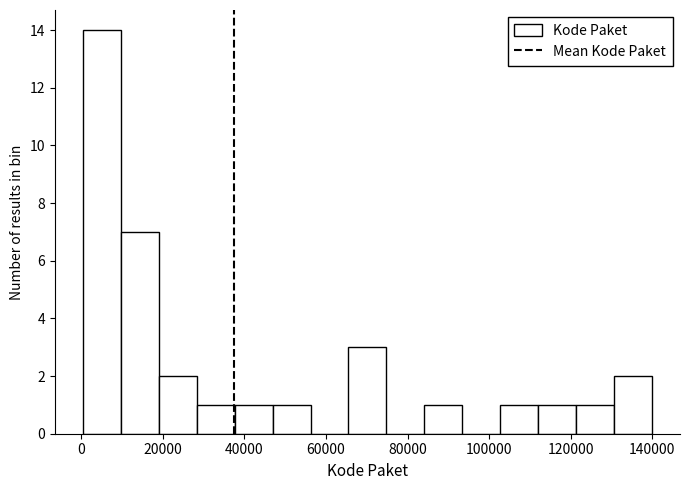

Reading left to right, list every bar in this chart as the range it spans on the x-axis followed by its height. Neither the bar edges nor the heights are printed on the chart, so give them approximately, as read against the axes.

0 to 10000: 14
10000 to 20000: 7
20000 to 28000: 2
28000 to 38000: 1
38000 to 46000: 1
46000 to 56000: 1
56000 to 66000: 0
66000 to 74000: 3
74000 to 84000: 0
84000 to 94000: 1
94000 to 102000: 0
102000 to 112000: 1
112000 to 122000: 1
122000 to 130000: 1
130000 to 140000: 2